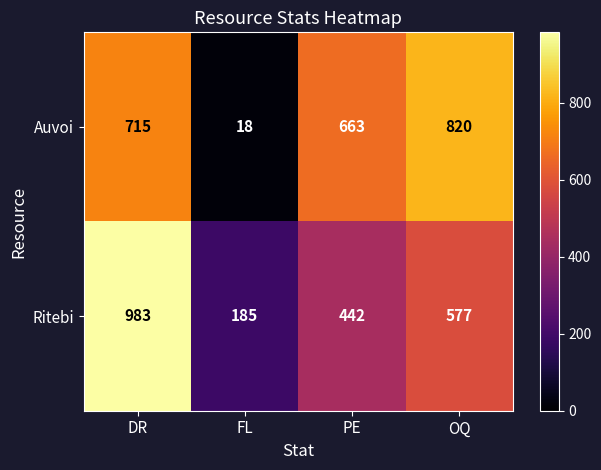

Rank the series at PE from lowest to highest value.

Ritebi, Auvoi